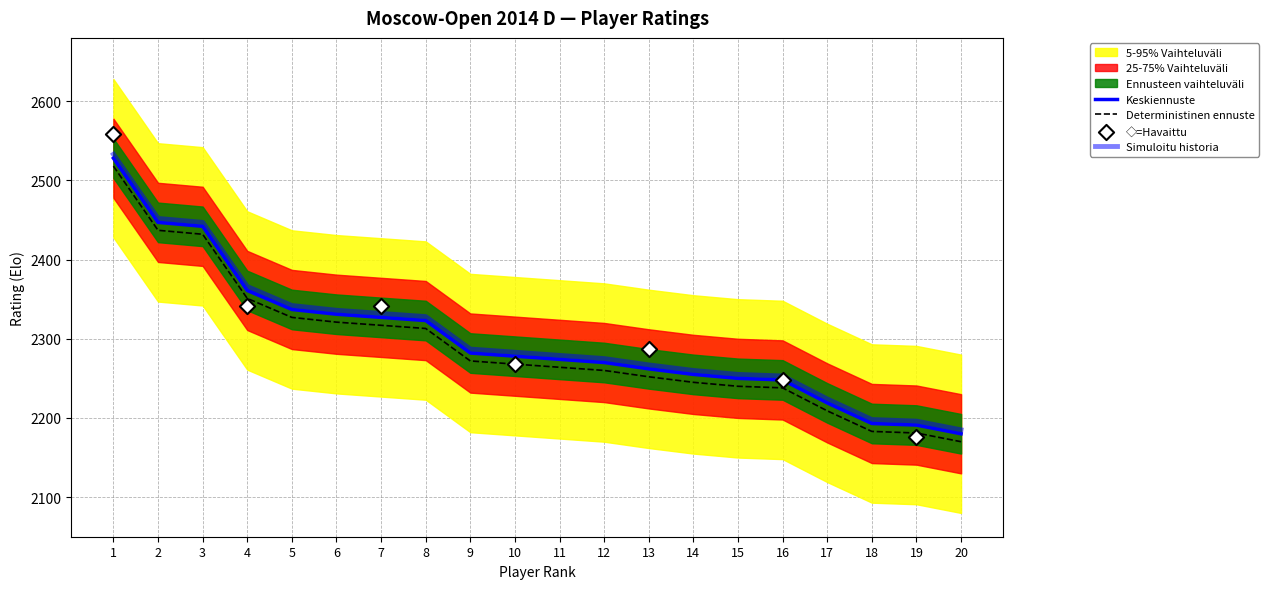

Which has a higher value, 20 or 13?

13